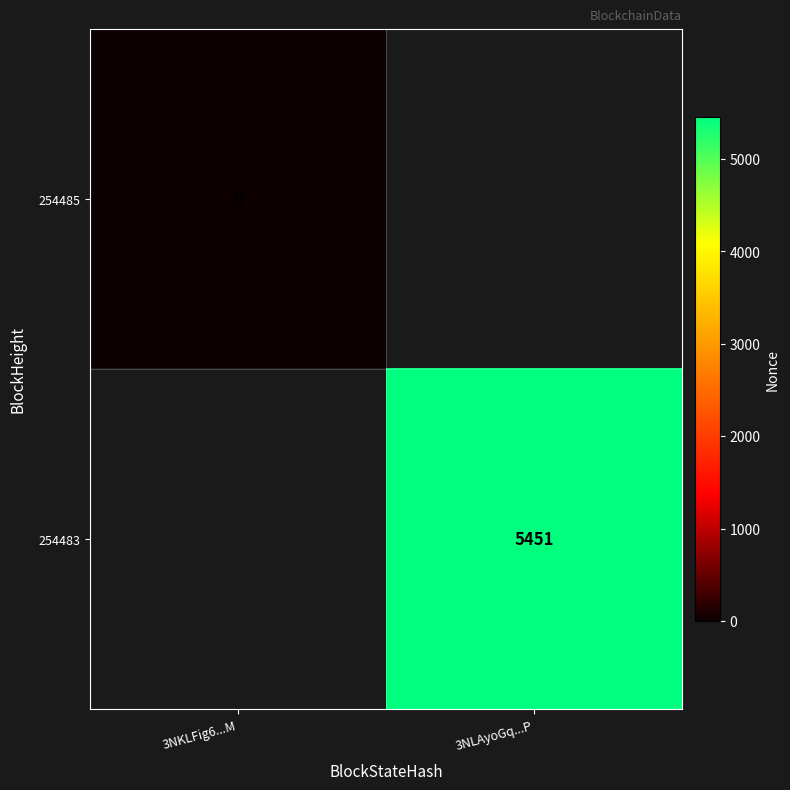

How many categories are shown in the chart?

2